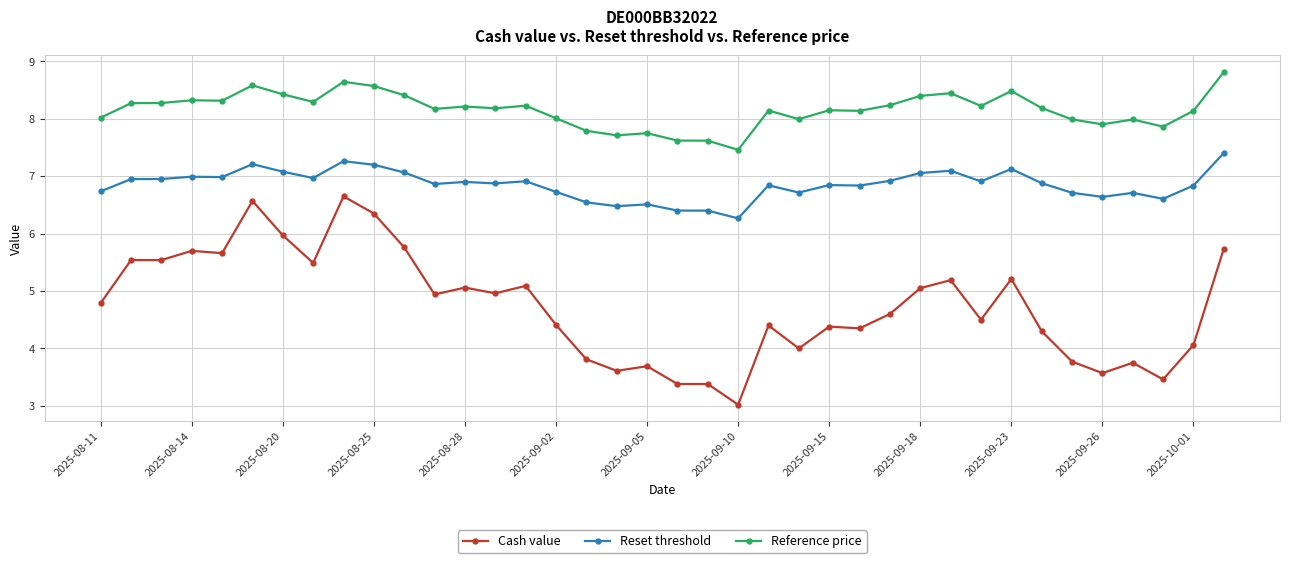

True or false: Reference price and Reset threshold intersect in this chart.

False